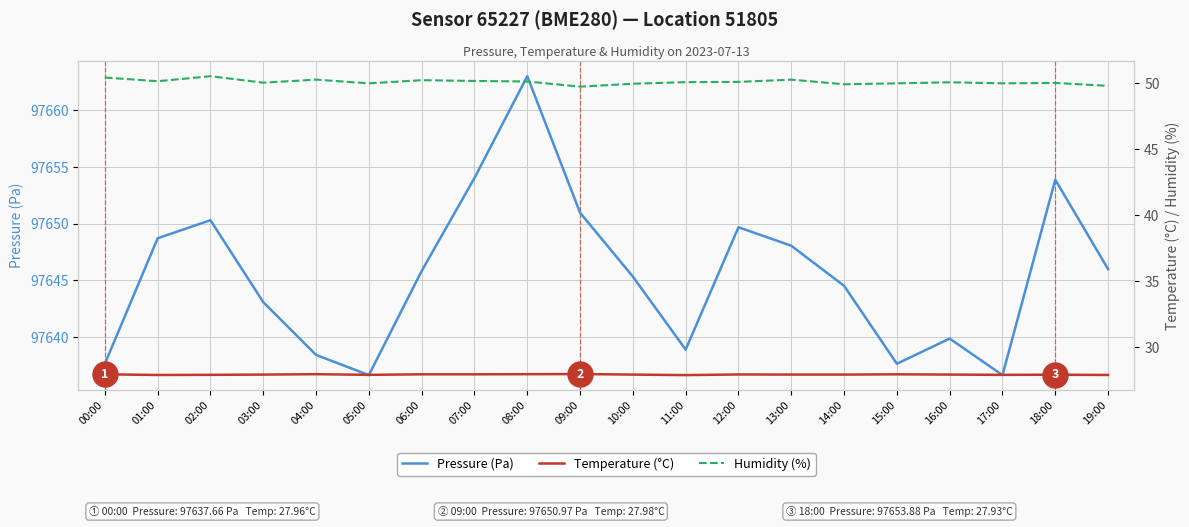

What is the total value across all series at 07:00?

97732.2